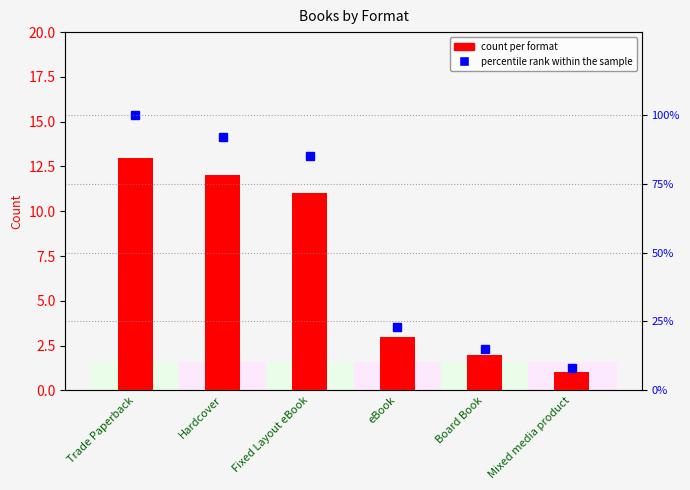

How many data points in count per format are less than 11?

3